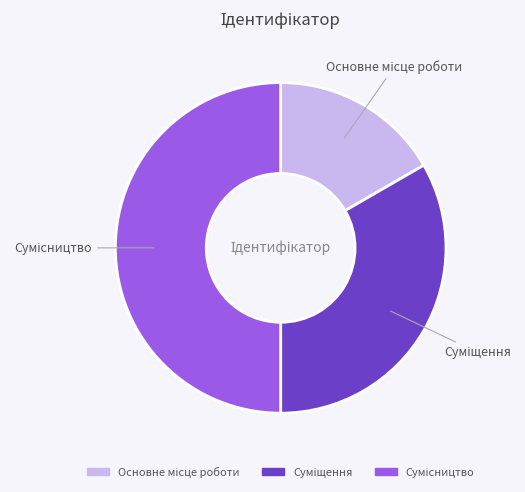

How many slices are in this pie chart?

3